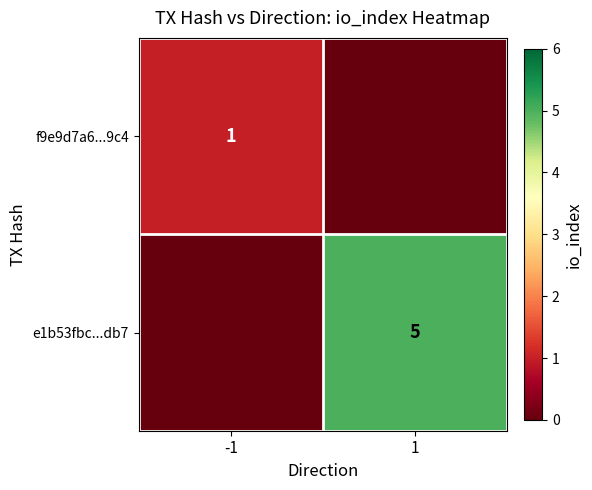

Count the number of categories in the chart.

2